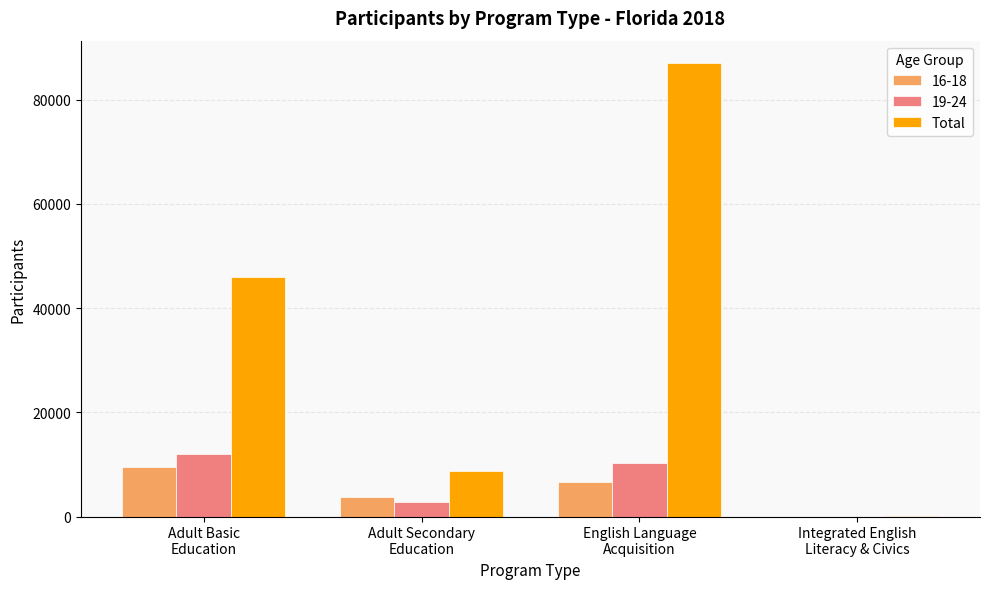

What is the greatest value displayed?

86972